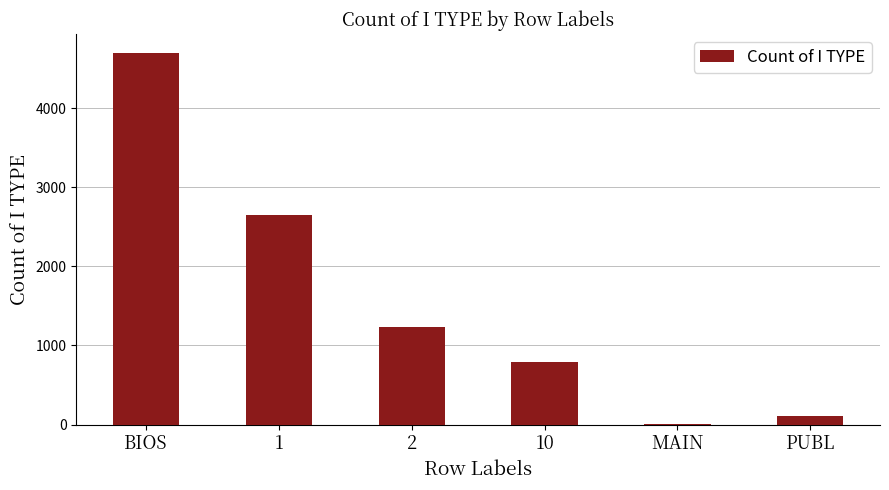

Between BIOS and 1, which is larger?

BIOS